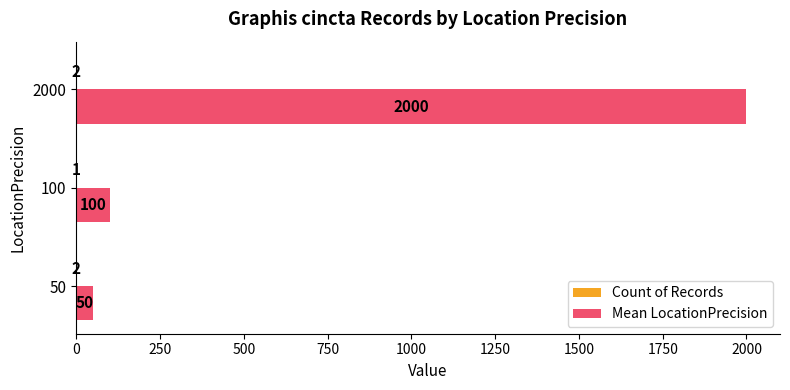

How many categories are shown in the chart?

3